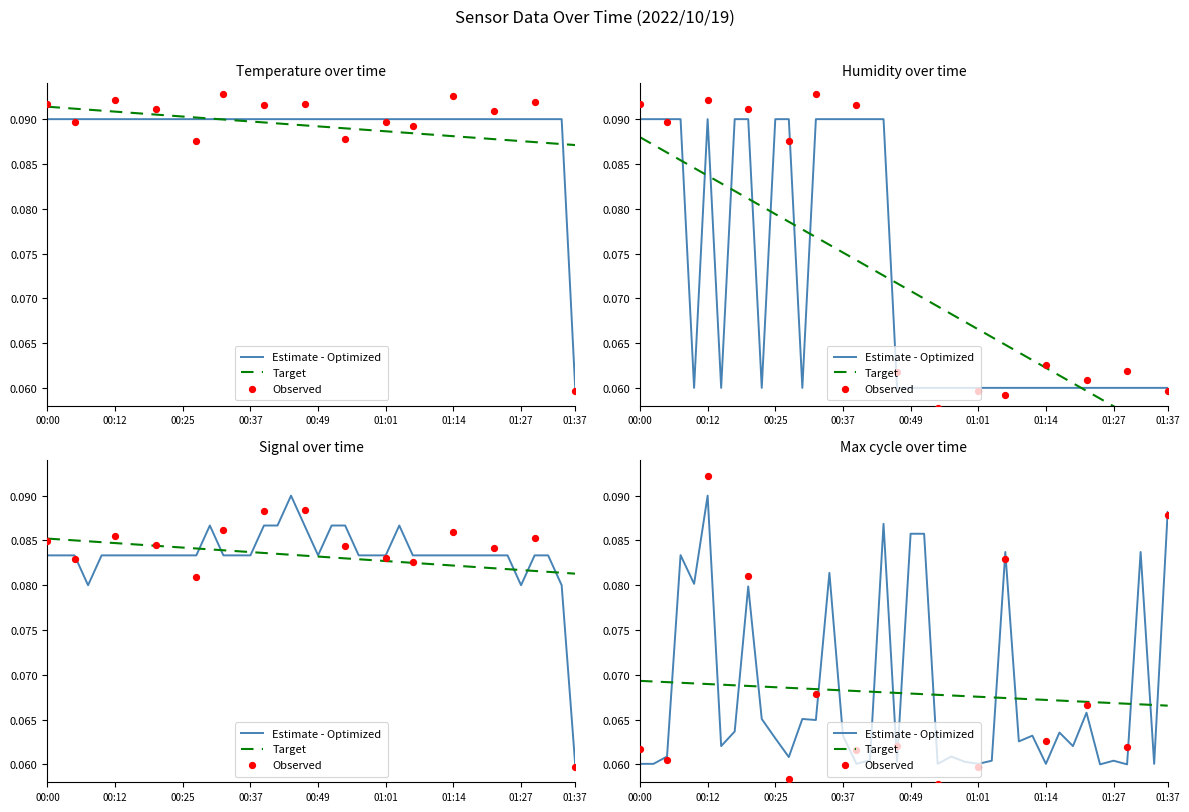

Which series reaches the maximum Y coordinate?

Temp